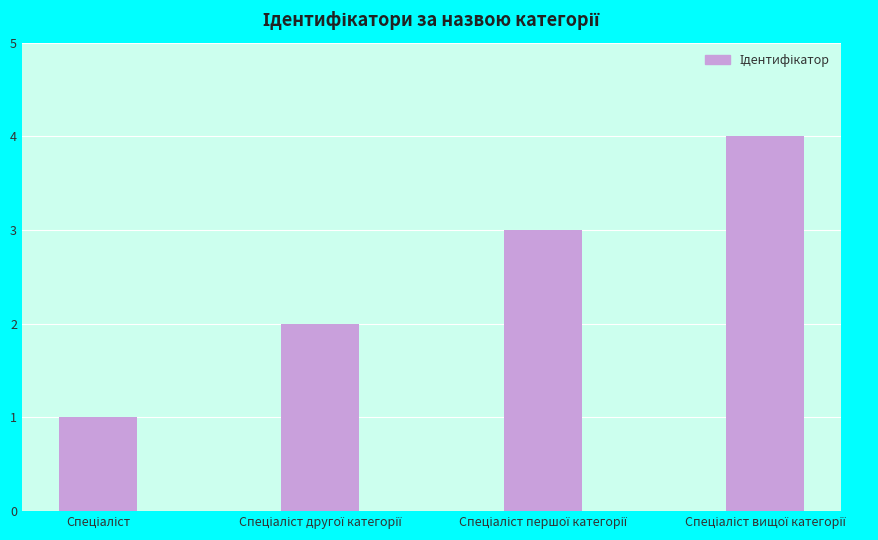

What is the difference between the maximum and minimum values?

3